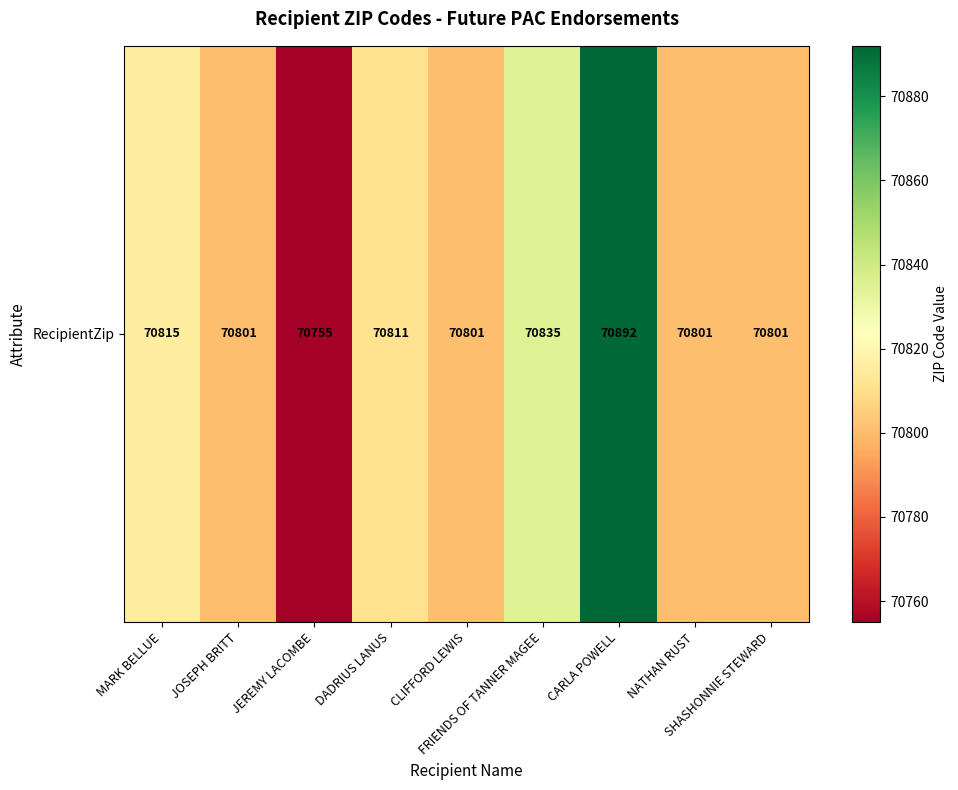

What is the difference between the values at CARLA POWELL and SHASHONNIE STEWARD?

91